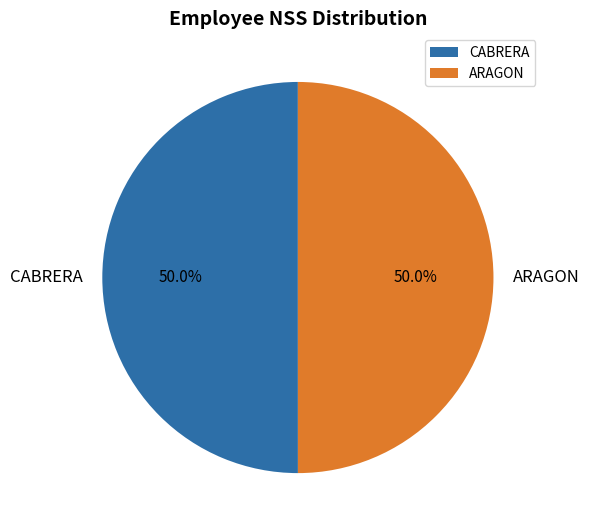

What is the ratio of the value at ARAGON to the value at CABRERA?

1.0